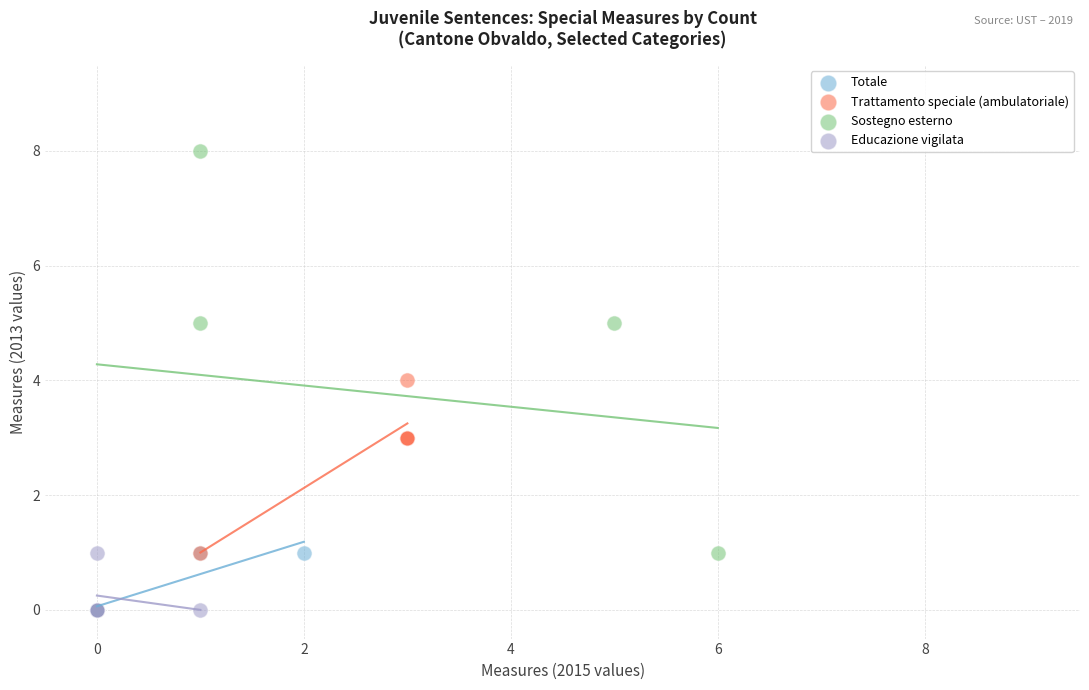

Which series has the widest spread of Y values?

Sostegno esterno